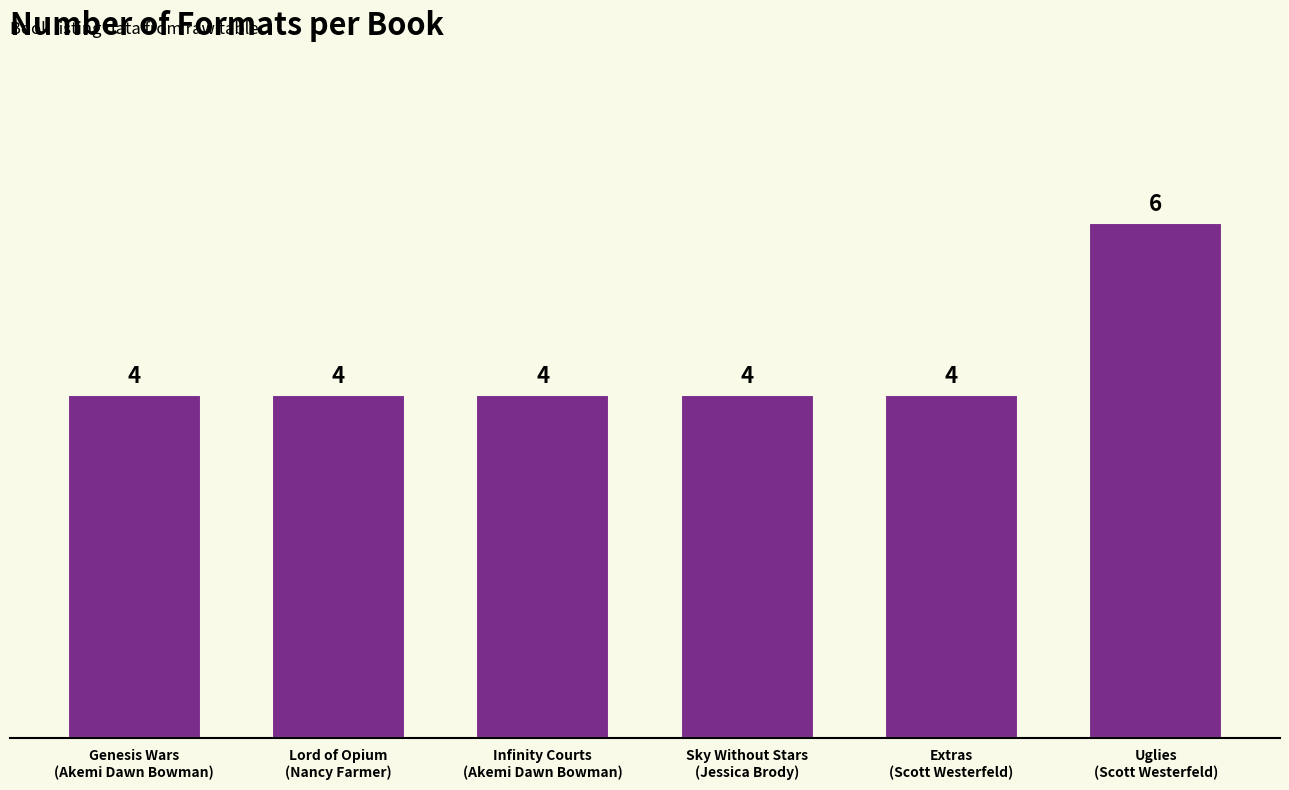

What position from the right is Lord of Opium
(Nancy Farmer)?

5